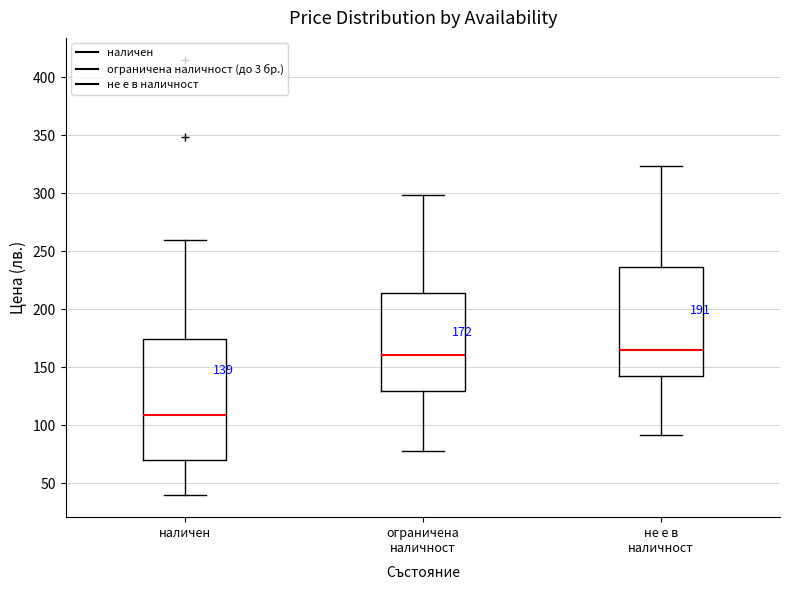

Which box is the tallest, from its lower edge to its upper edge?

наличен